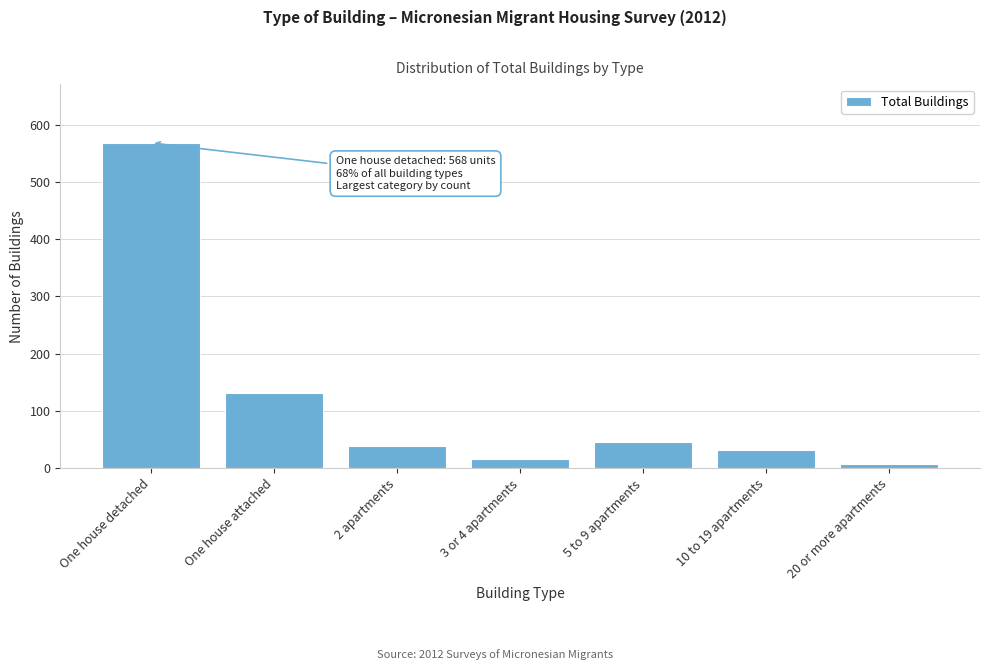

Reading left to right, transcribe all the data shown in this chart.

One house detached=568	One house attached=132	2 apartments=38	3 or 4 apartments=16	5 to 9 apartments=45	10 to 19 apartments=31	20 or more apartments=8